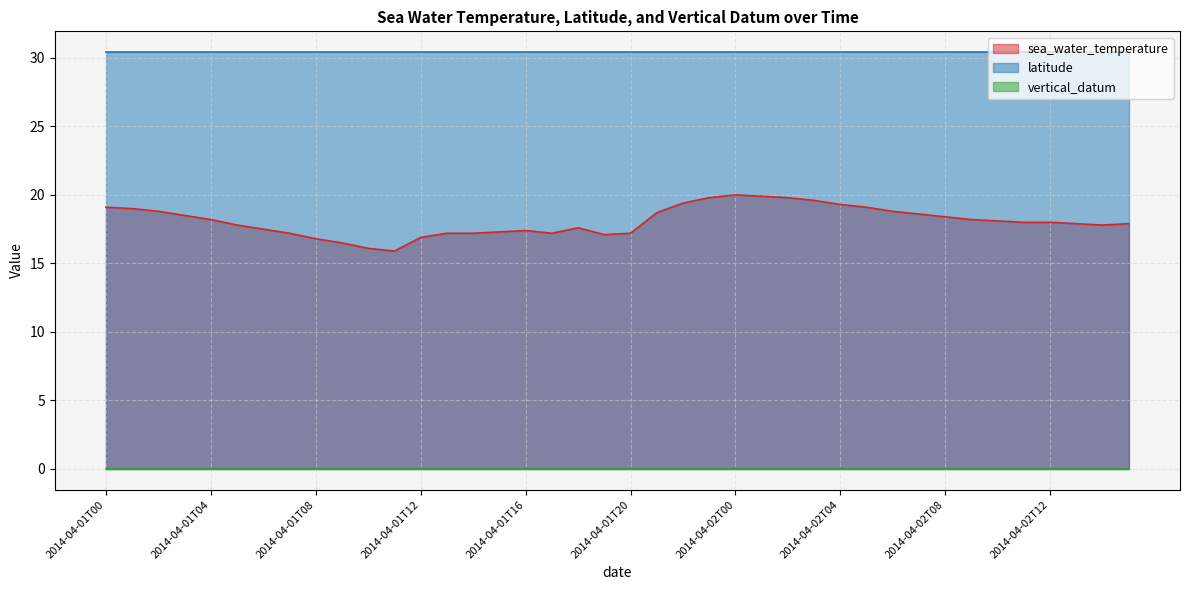

Rank the categories by sea_water_temperature value from lowest to highest.

2014-04-01T11, 2014-04-01T10, 2014-04-01T09, 2014-04-01T08, 2014-04-01T12, 2014-04-01T19, 2014-04-01T07, 2014-04-01T13, 2014-04-01T14, 2014-04-01T17, 2014-04-01T20, 2014-04-01T15, 2014-04-01T16, 2014-04-01T06, 2014-04-01T18, 2014-04-01T05, 2014-04-02T14, 2014-04-02T13, 2014-04-02T15, 2014-04-02T11, 2014-04-02T12, 2014-04-02T10, 2014-04-01T04, 2014-04-02T09, 2014-04-02T08, 2014-04-01T03, 2014-04-02T07, 2014-04-01T21, 2014-04-01T02, 2014-04-02T06, 2014-04-01T01, 2014-04-01T00, 2014-04-02T05, 2014-04-02T04, 2014-04-01T22, 2014-04-02T03, 2014-04-01T23, 2014-04-02T02, 2014-04-02T01, 2014-04-02T00